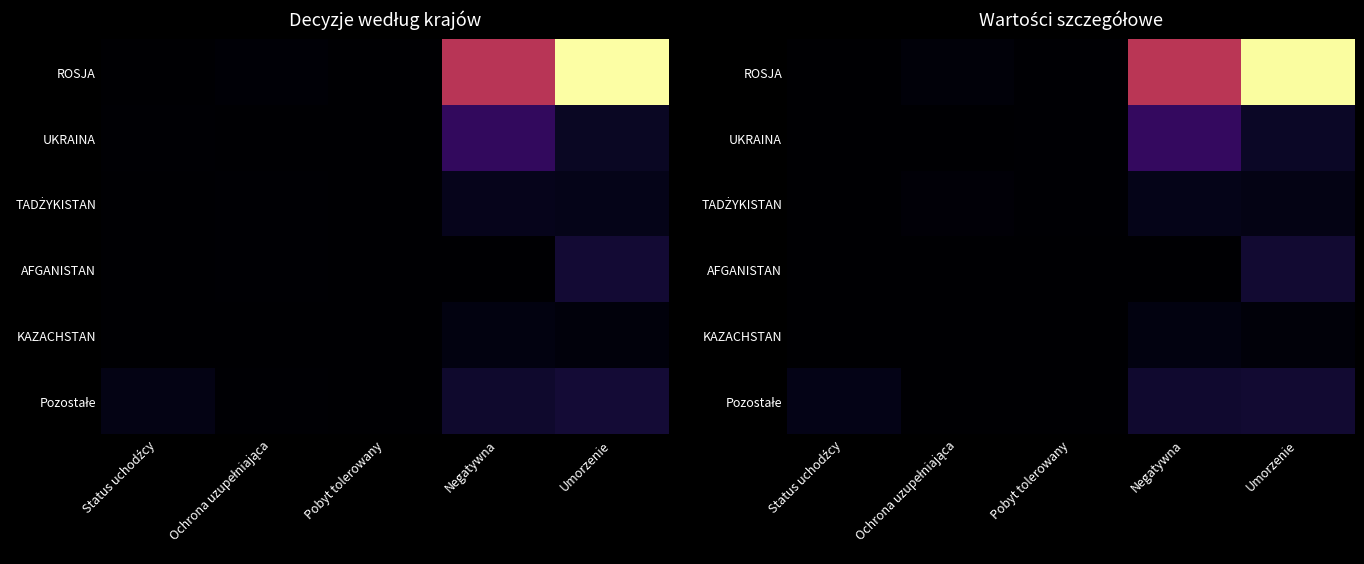

How many categories are shown in the chart?

5